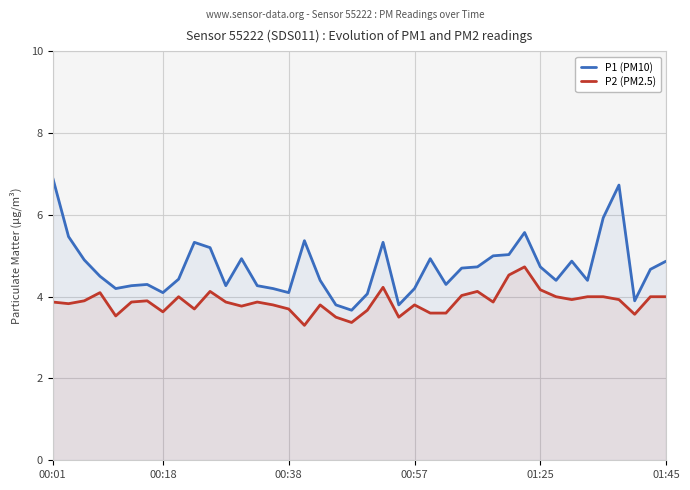

At how many categories does at least one series exceed 3?

40